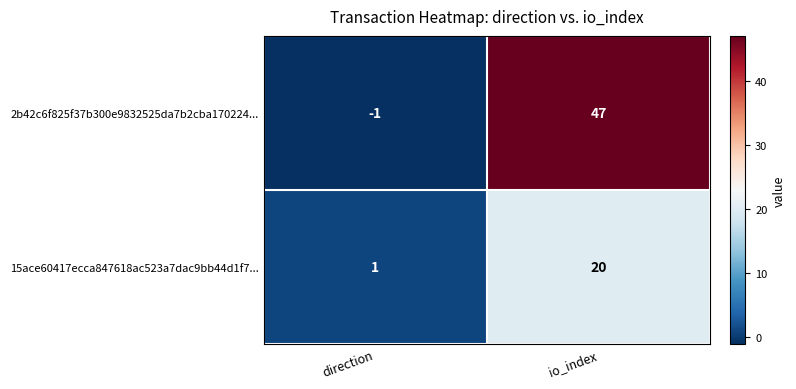

Reading left to right, list all the values displayed in this chart.

2b42c6f825f37b300e9832525da7b2cba170224...: direction=-1	io_index=47
15ace60417ecca847618ac523a7dac9bb44d1f7...: direction=1	io_index=20